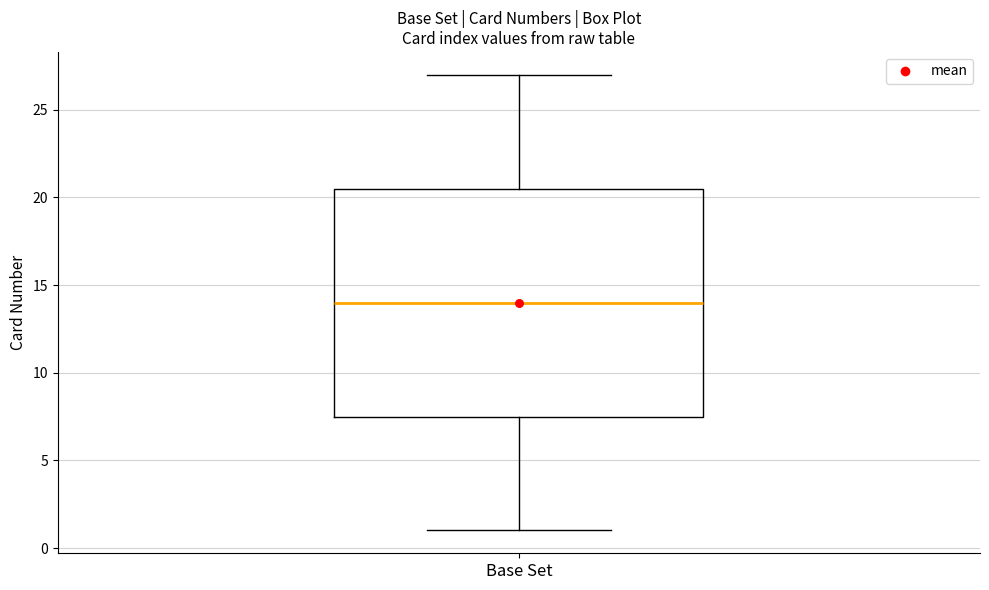

Where does the upper whisker of the box for Base Set end on the y-axis? The values are not printed on the chart, so give them approximately, as read against the axis.

27.0